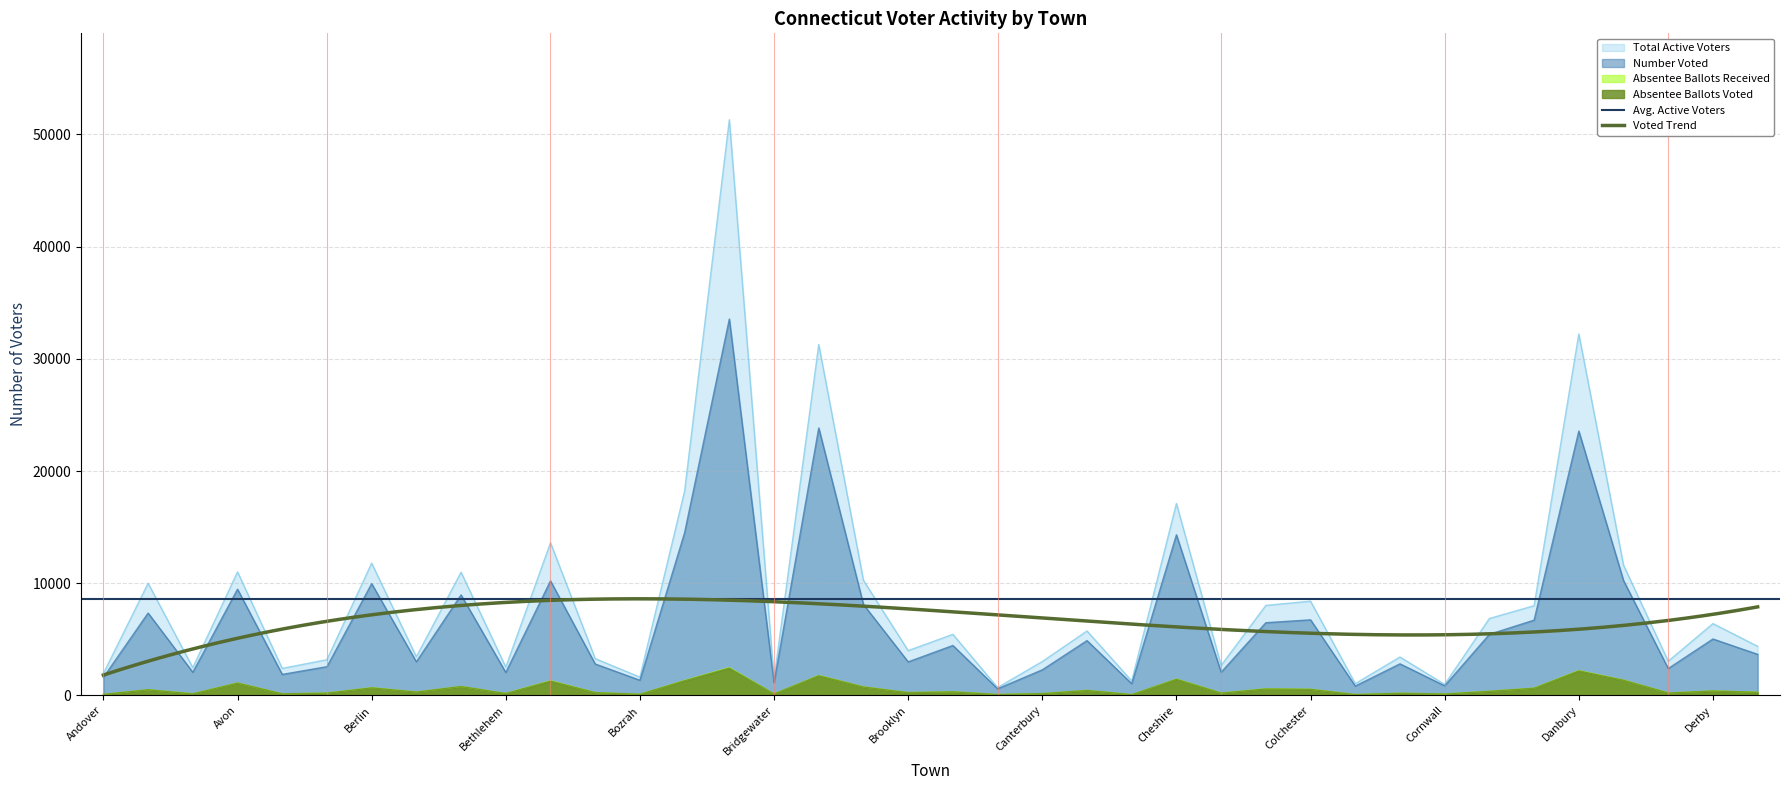

What is the highest value of the Number Voted series?

33545